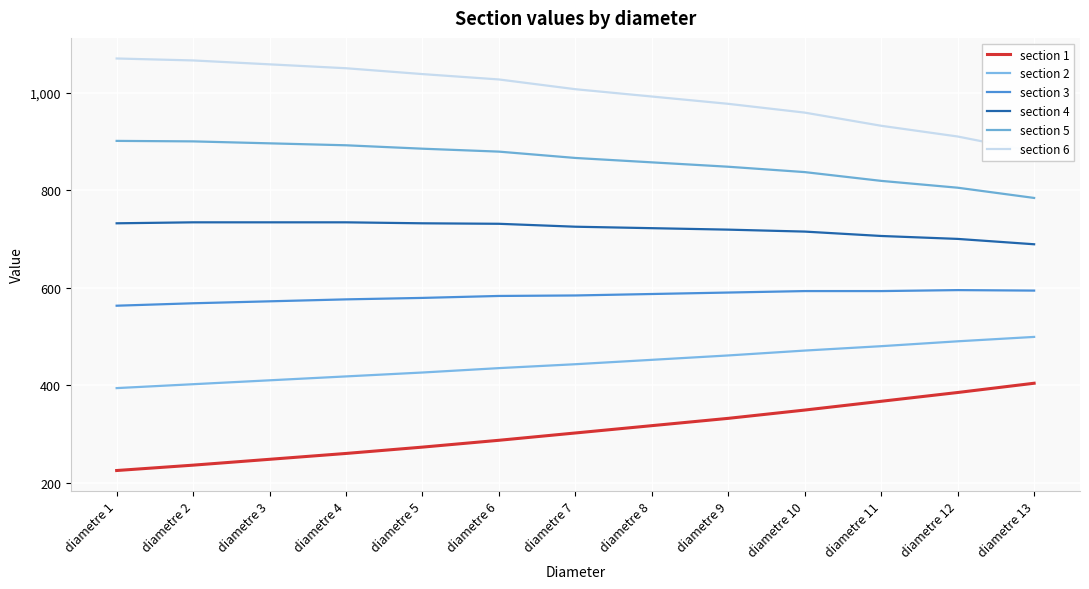

What is the maximum value for section 5?

901